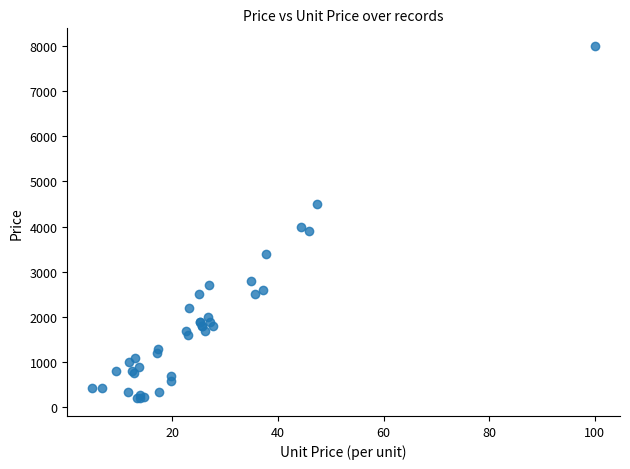

What Y value in the scatter plot is closest to 4100?

4000